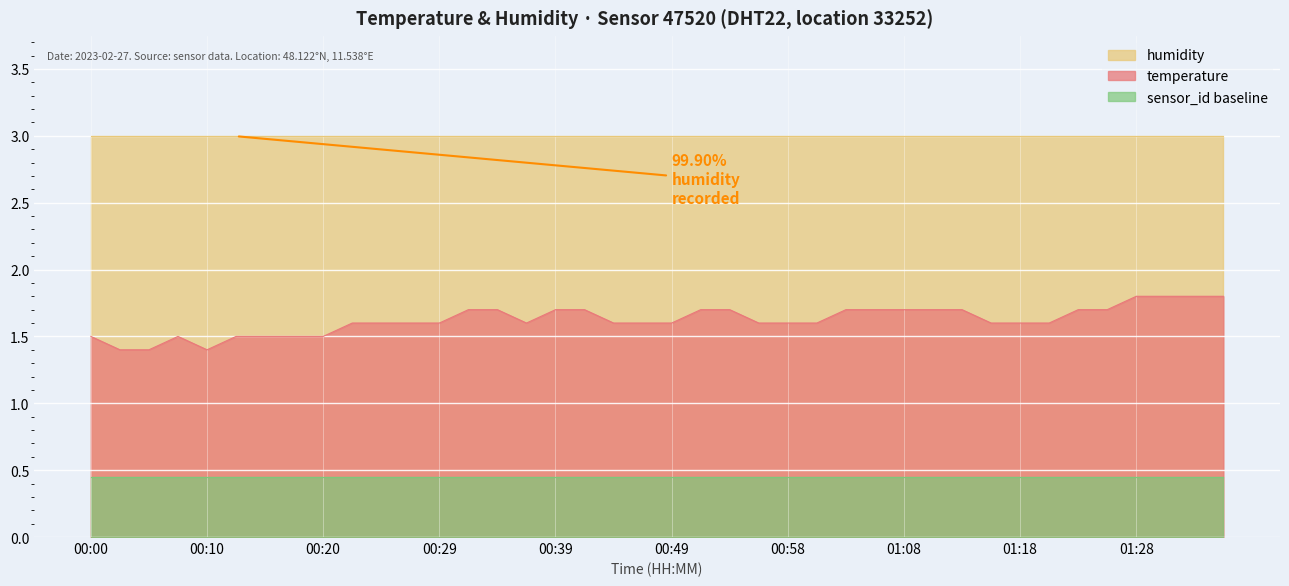

Is it true that the value at 01:18 is 0.7?

False